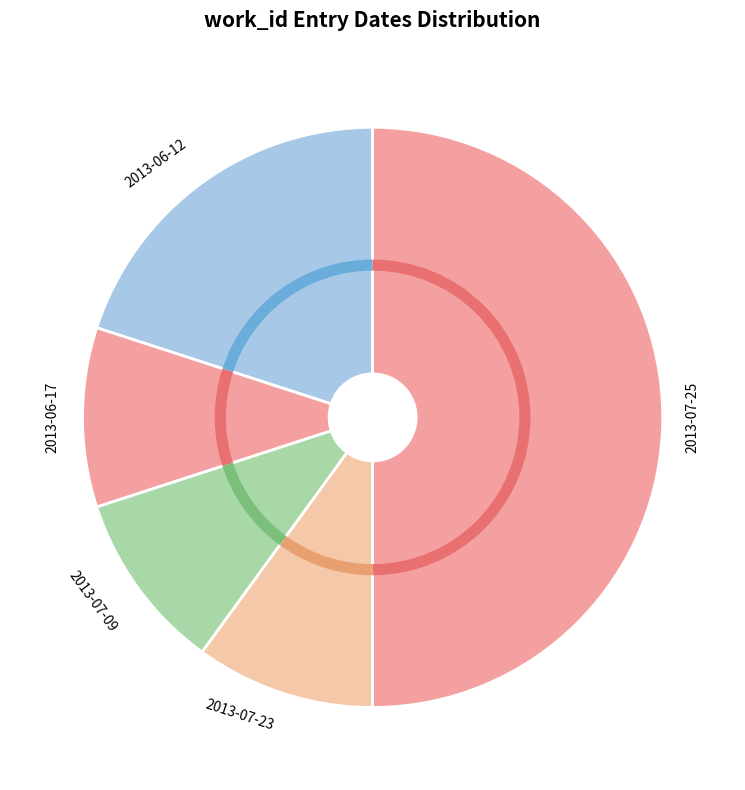

Is it true that 2013-06-12 is 8% of the pie?

False